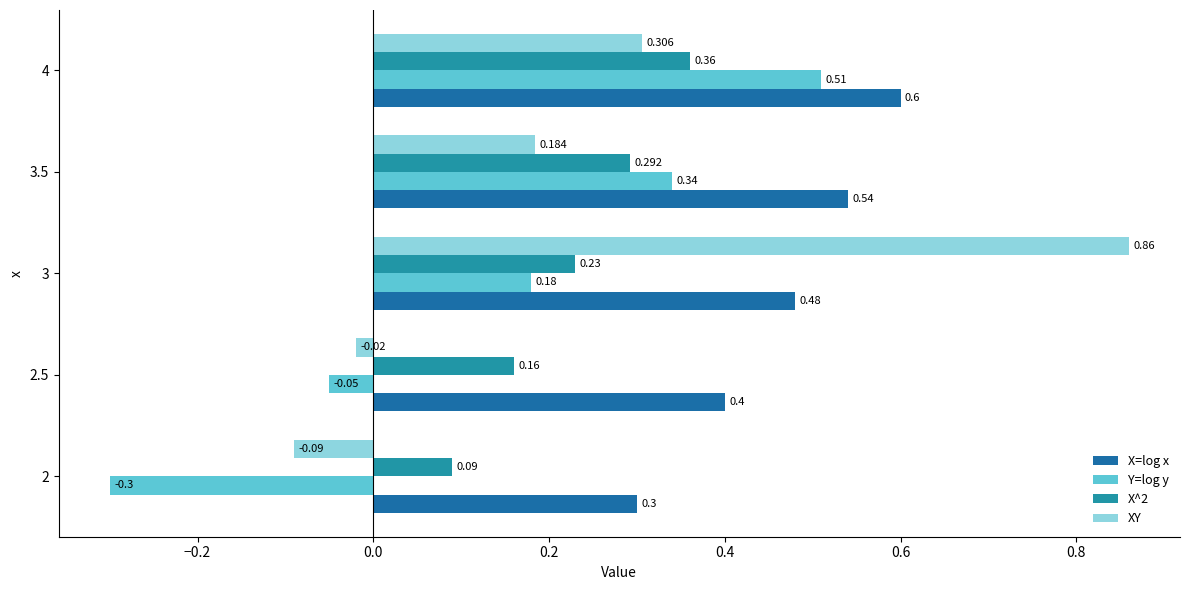

What is the sum of all Y=log y values?

0.7